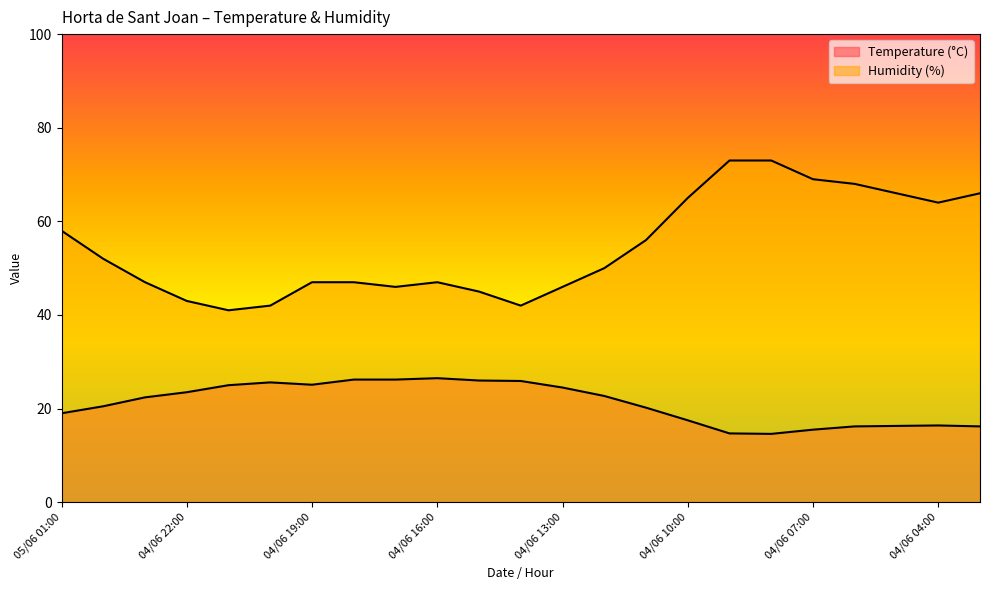

How many lines are shown in the chart?

2